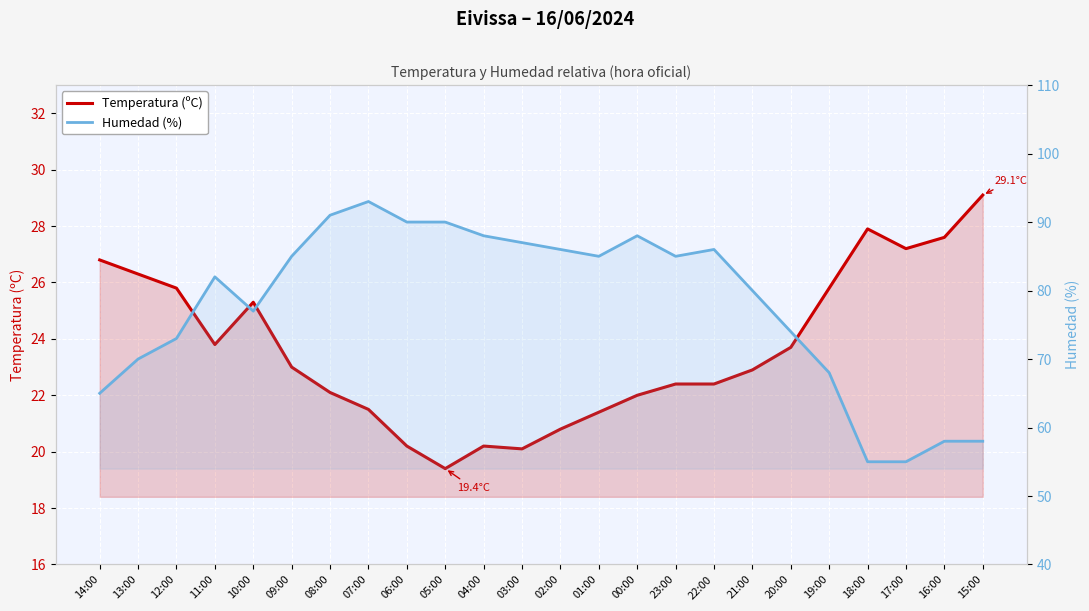

At 10:00, list the series in order from largest to smallest.

Humedad (%), Temperatura (ºC)